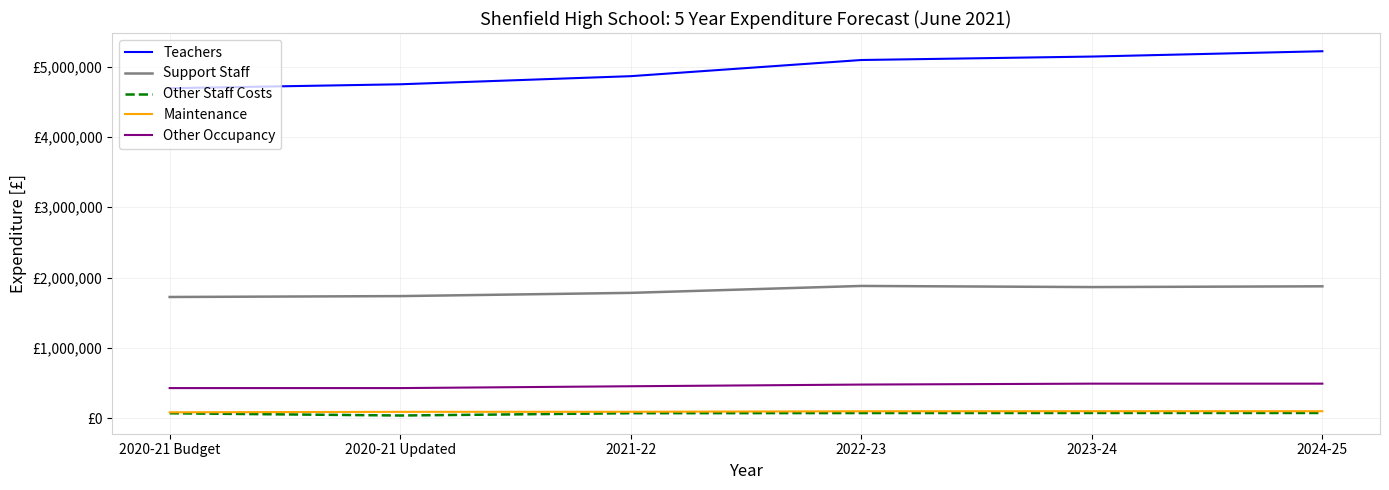

Does the chart have visible grid lines?

Yes